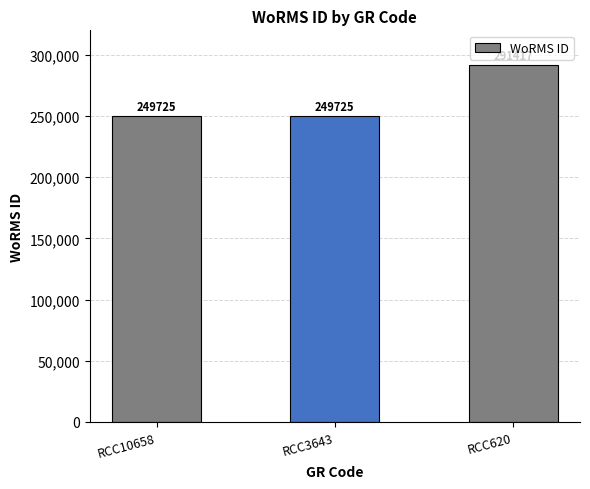

The value at RCC620 is 291417. True or false?

True